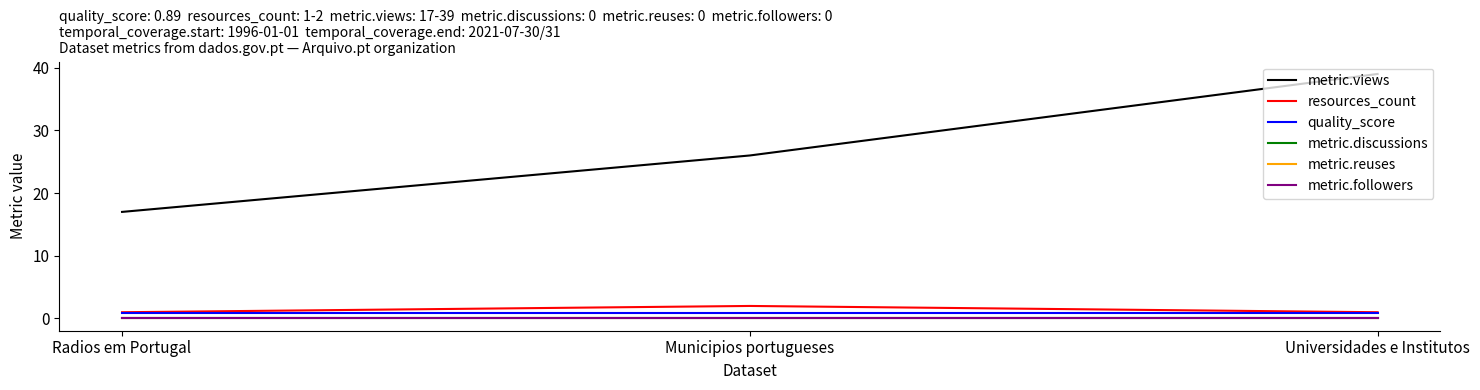

Which category has the lowest value across all series?

Radios em Portugal